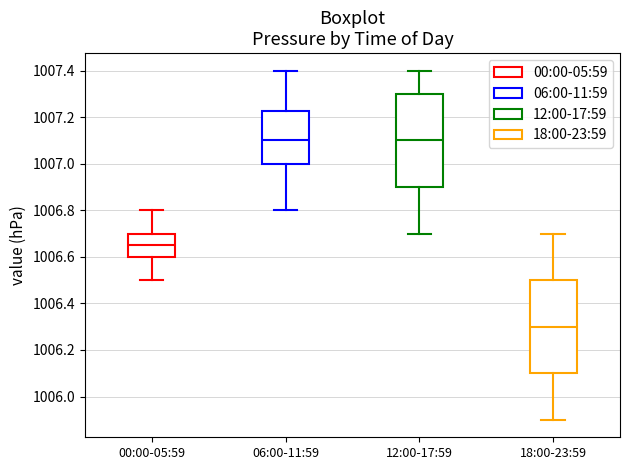

Reading left to right, transcribe this box plot: for each box, give where its median line is, the range the box spans, and where its two whiskers end, as read against the y-axis. The values are not printed on the chart, so give them approximately, as read against the axis.

00:00-05:59: median 1006.66, box 1006.60 to 1006.70, whiskers 1006.50 to 1006.80
06:00-11:59: median 1007.10, box 1007.00 to 1007.22, whiskers 1006.80 to 1007.40
12:00-17:59: median 1007.10, box 1006.90 to 1007.30, whiskers 1006.70 to 1007.40
18:00-23:59: median 1006.30, box 1006.10 to 1006.50, whiskers 1005.90 to 1006.70